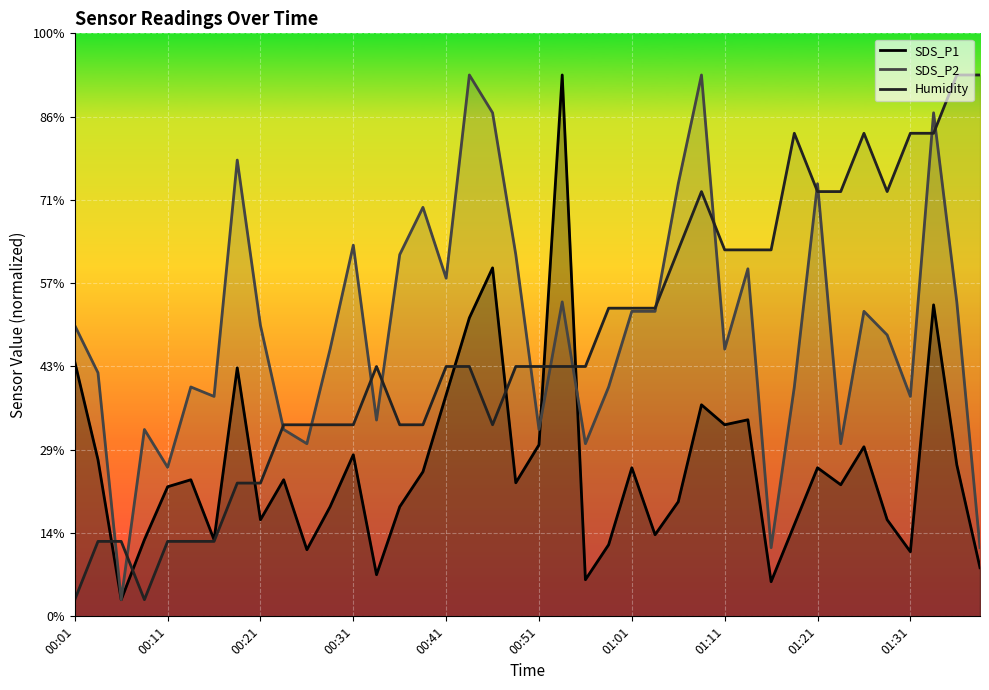

What is the sum of all SDS_P2 values?

1379.7